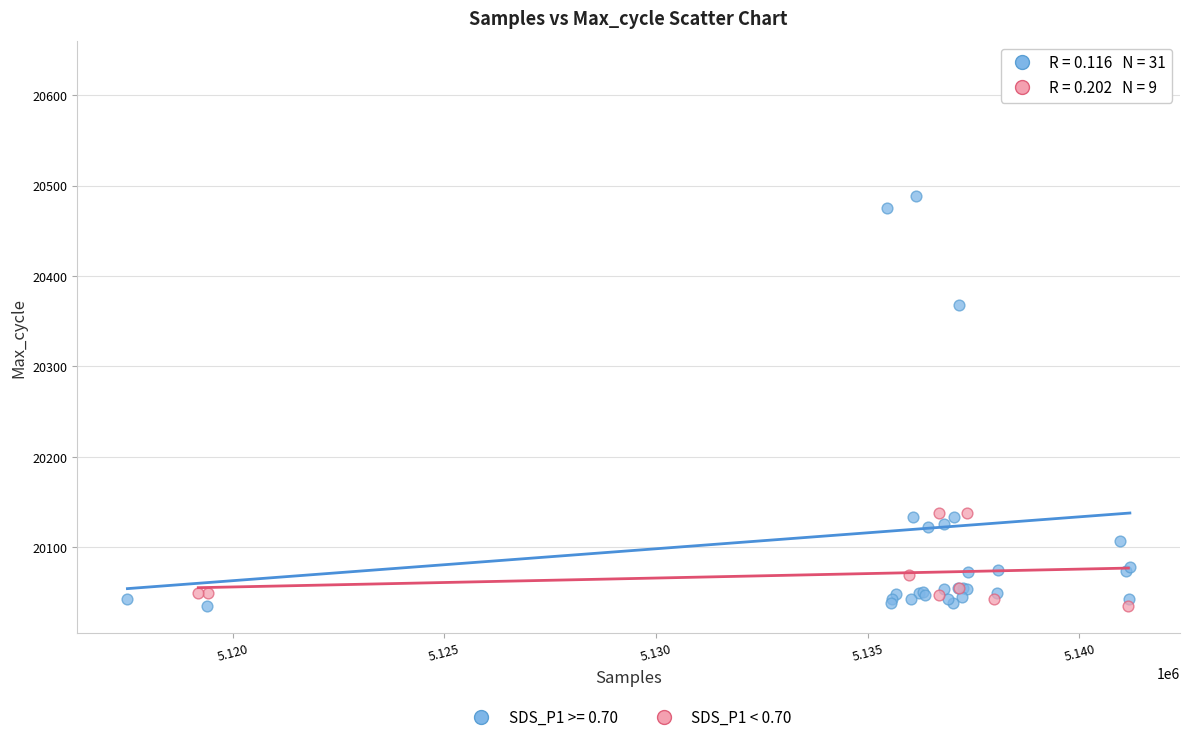

Which series has the largest Y range (max minus min)?

SDS_P1 >= 0.70